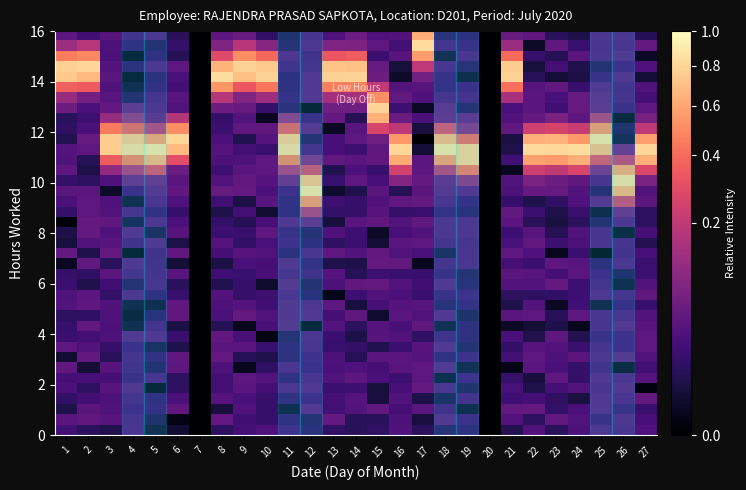

Which label corresponds to the smallest value in the chart?

7